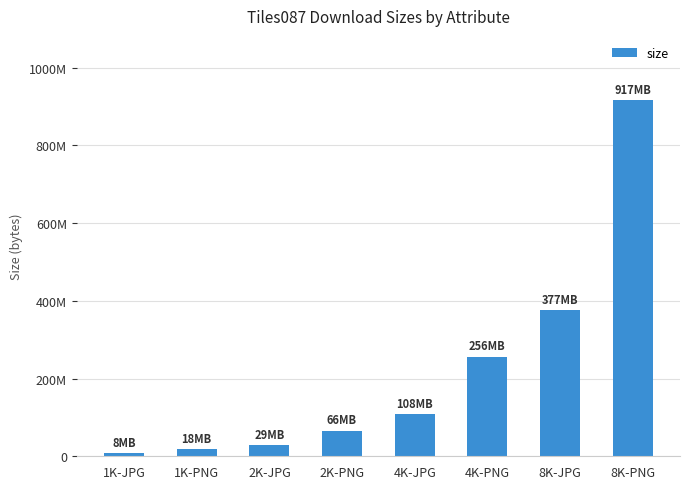

Which label corresponds to the largest value in the chart?

8K-PNG